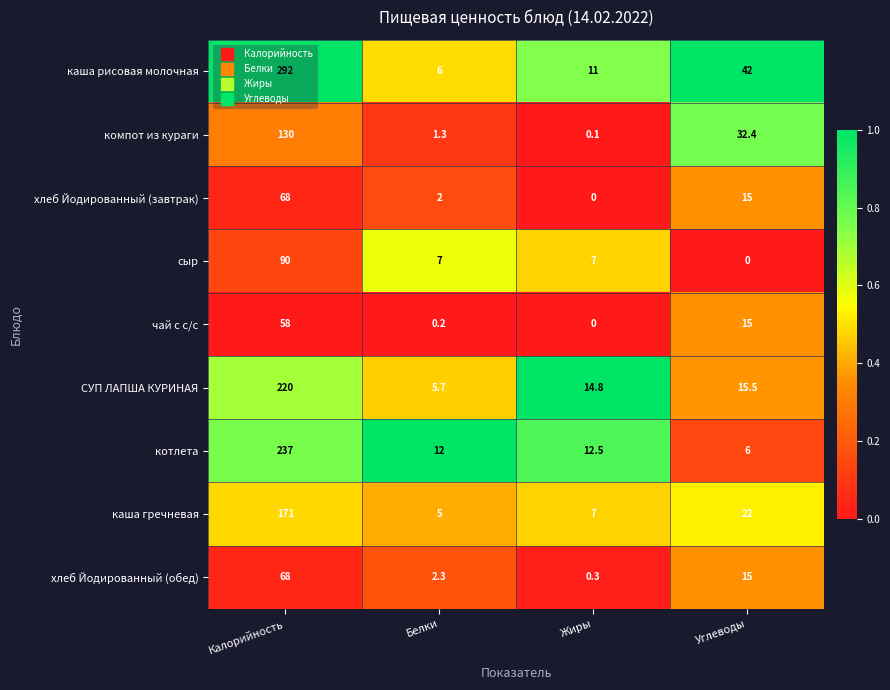

Rank the categories by чай с с/с value from highest to lowest.

Калорийность, Углеводы, Белки, Жиры